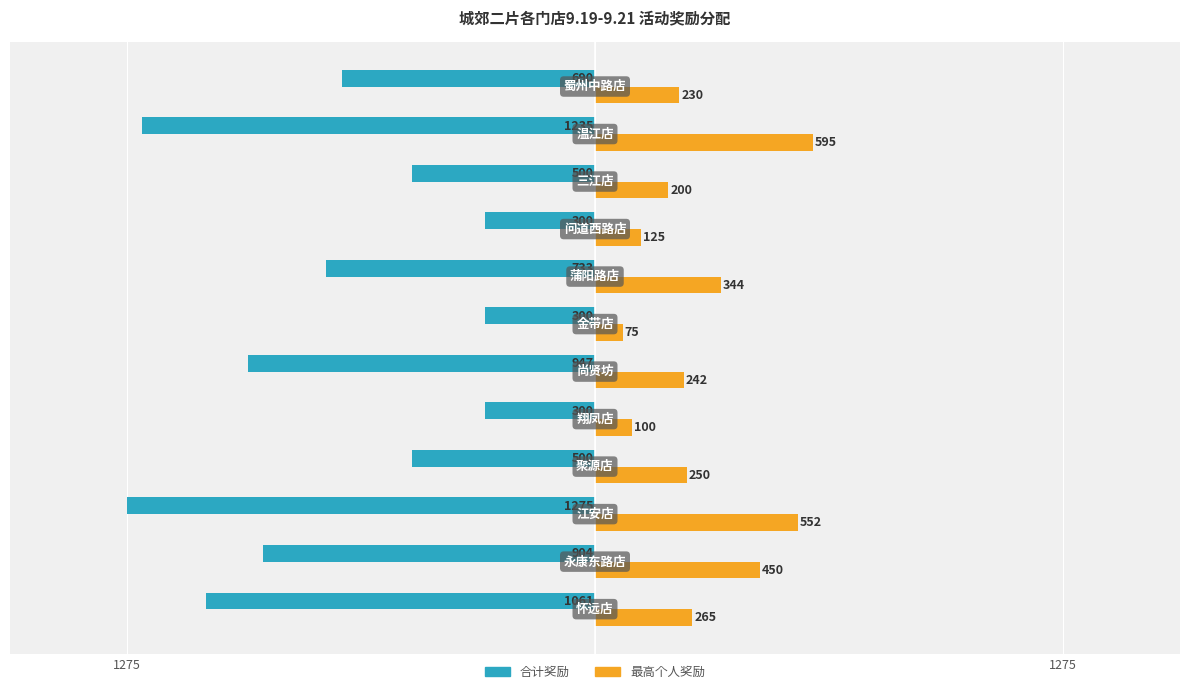

Which series has the largest total across all categories?

最高个人奖励